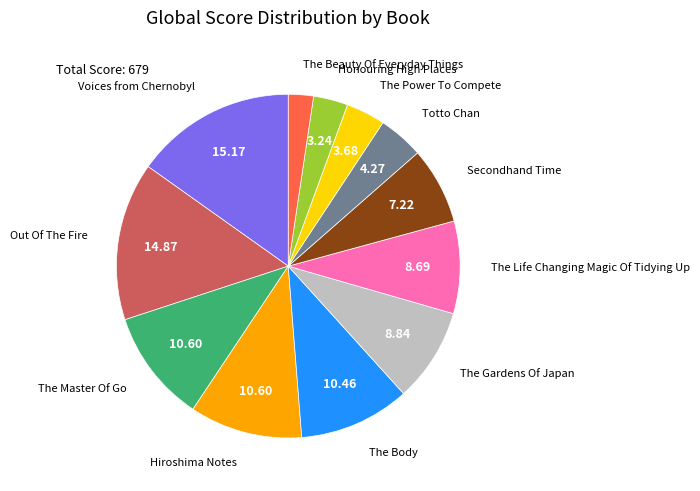

Is there a majority slice in this chart?

No